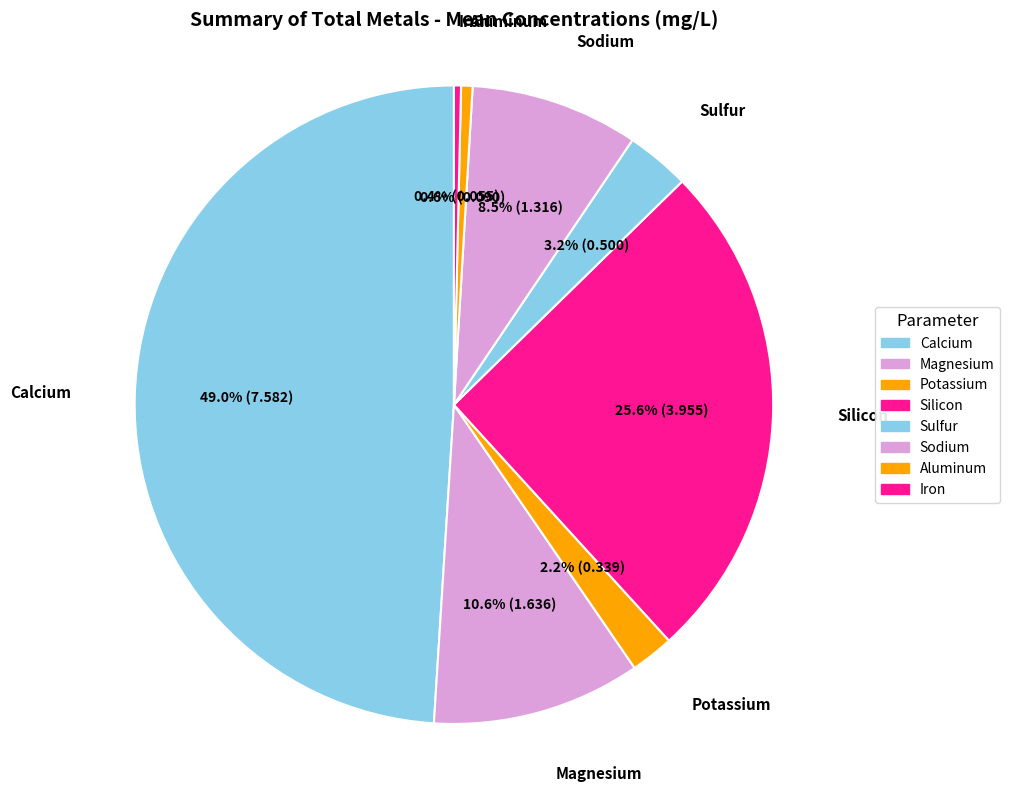

How many segments does this pie chart have?

8